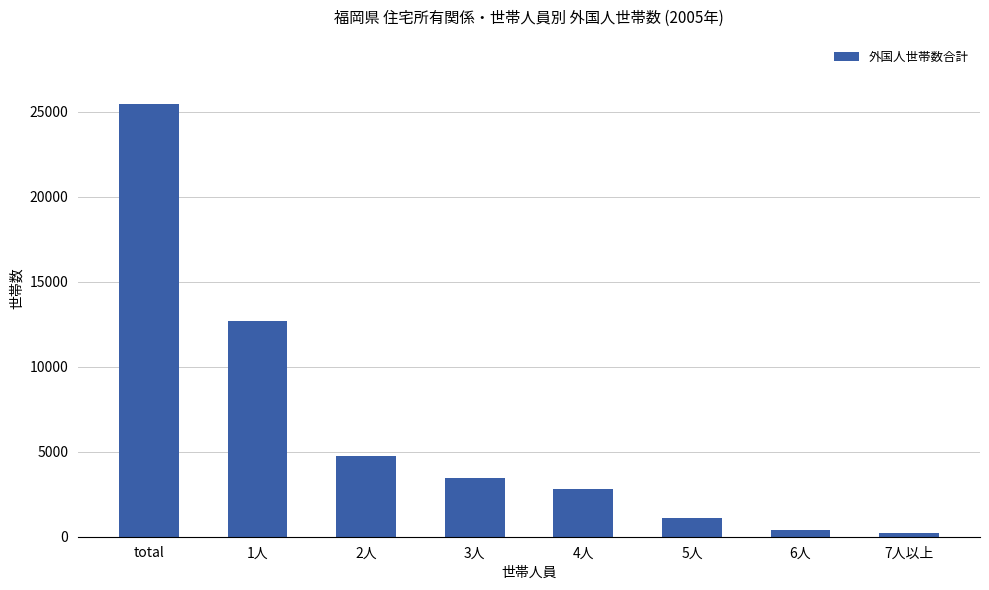

How many series are shown in this chart?

1